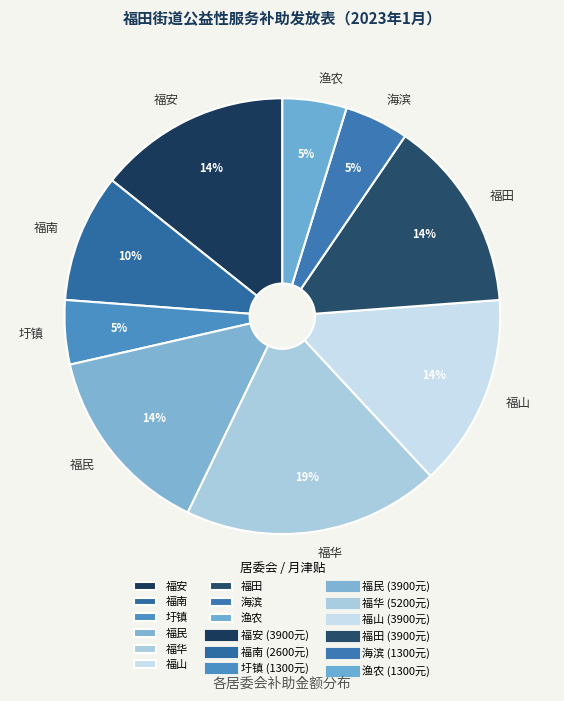

To the nearest percent, what is the difference between the 福民 and 福华 slice percentages?

5%